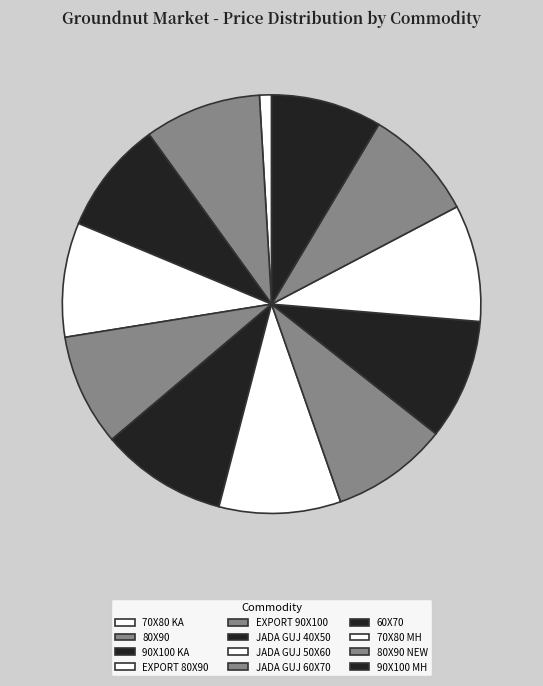

Is there any slice that represents more than half of the pie?

No